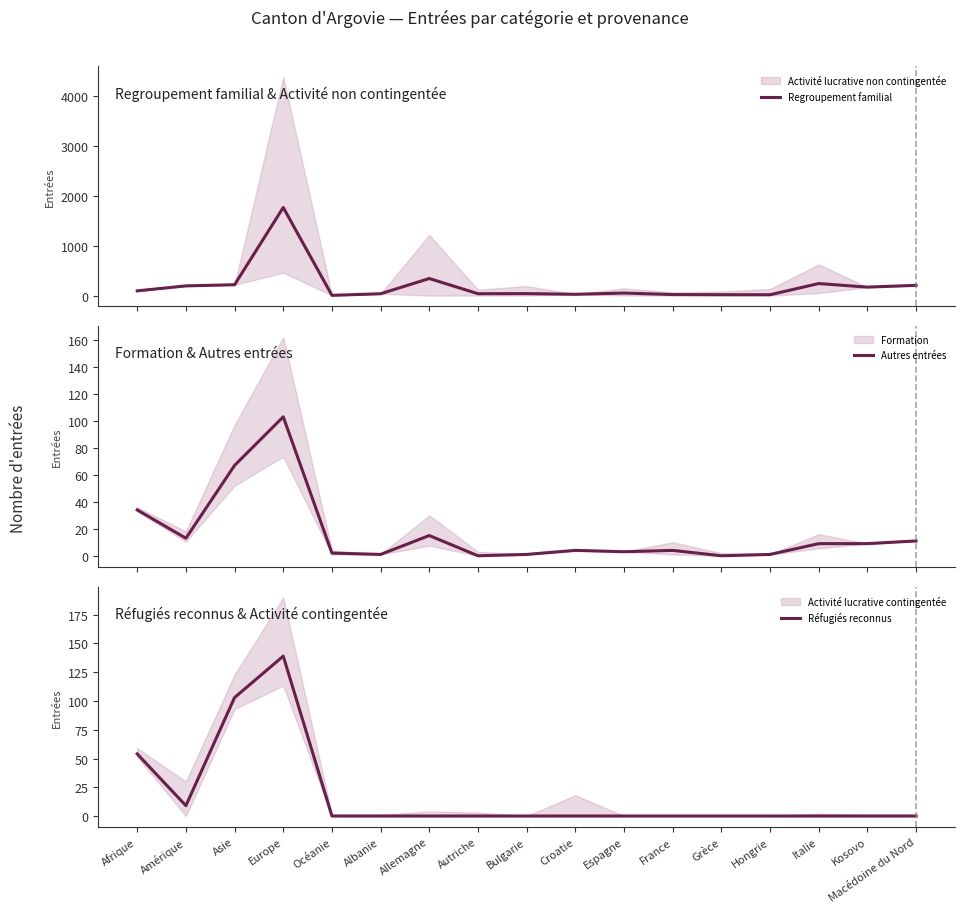

What is the spread (max minus min) of values at Albanie?

36